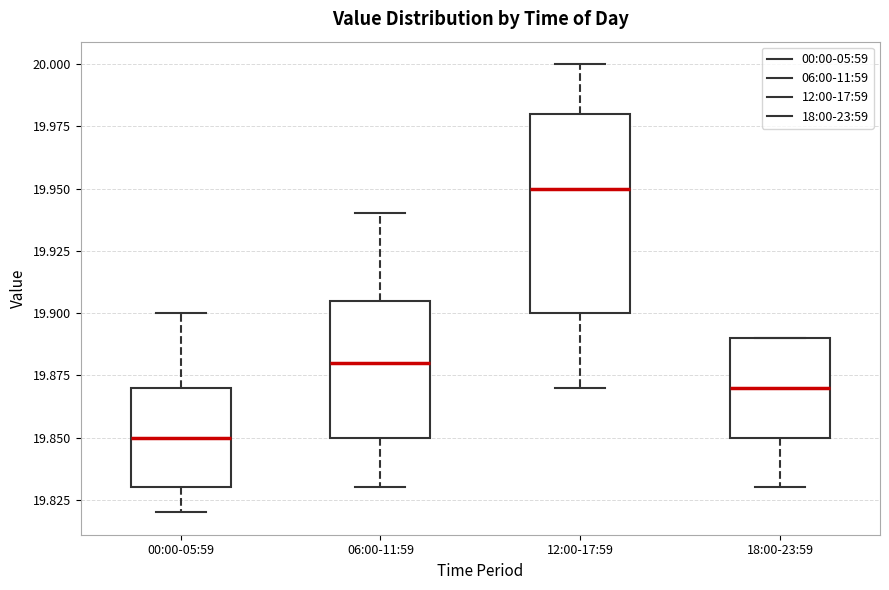

Where is the lower edge of the box for 18:00-23:59 on the y-axis? The values are not printed on the chart, so give them approximately, as read against the axis.

19.850